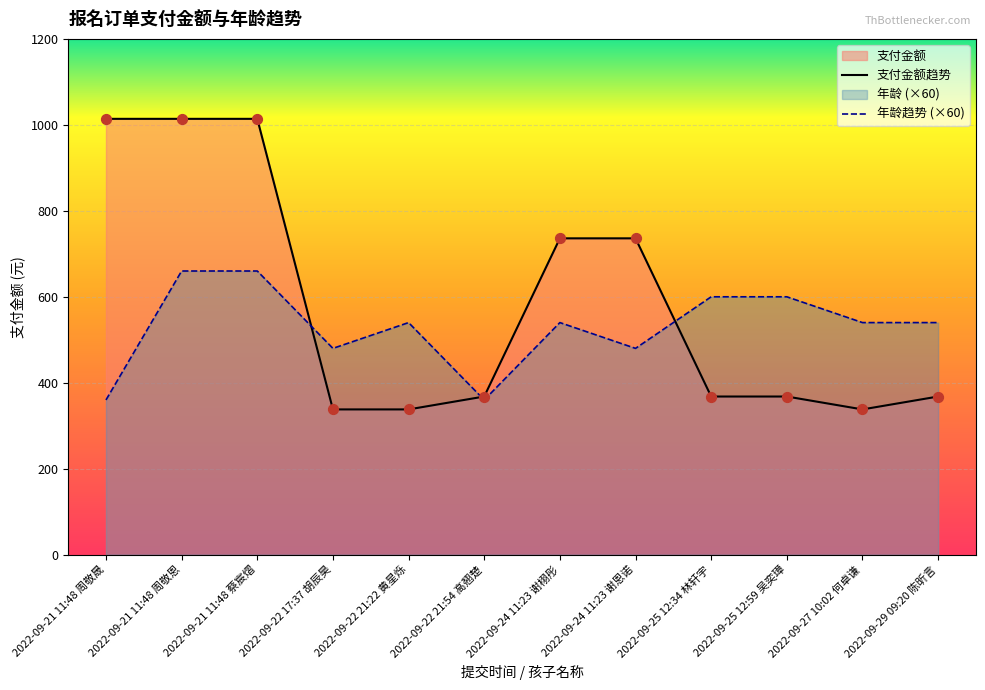

Which has a higher value, 2022-09-22 17:37 胡辰昊 or 2022-09-29 09:20 陈昕言?

2022-09-29 09:20 陈昕言